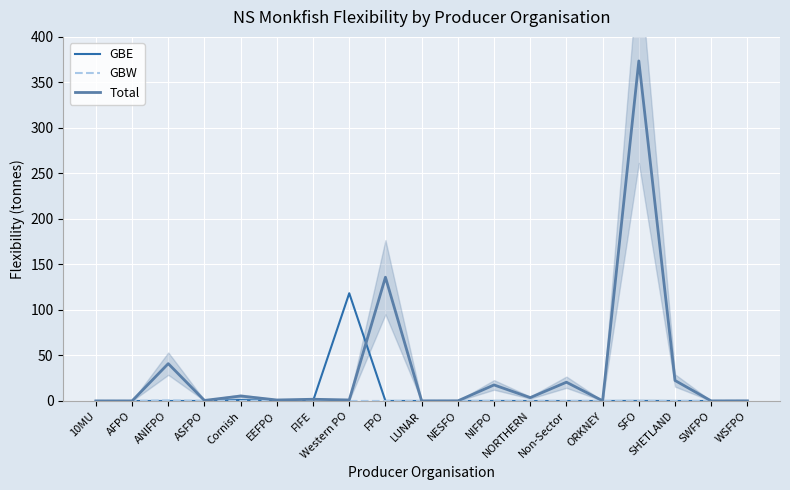

Rank the series by their maximum value, from lowest to highest.

GBW, GBE, Total